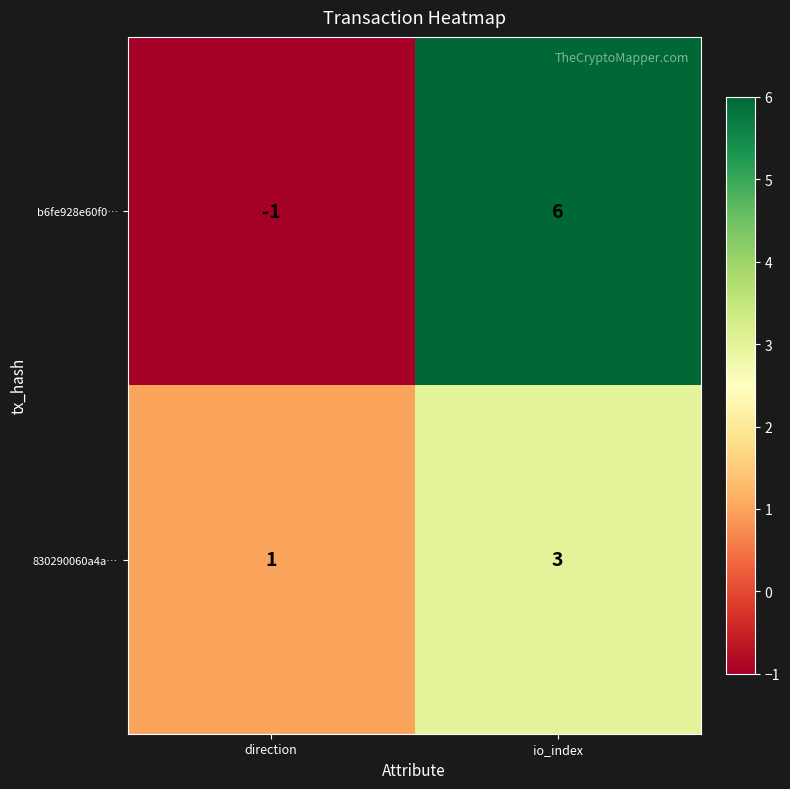

At direction, list the series in order from smallest to largest.

b6fe928e60f0…, 830290060a4a…